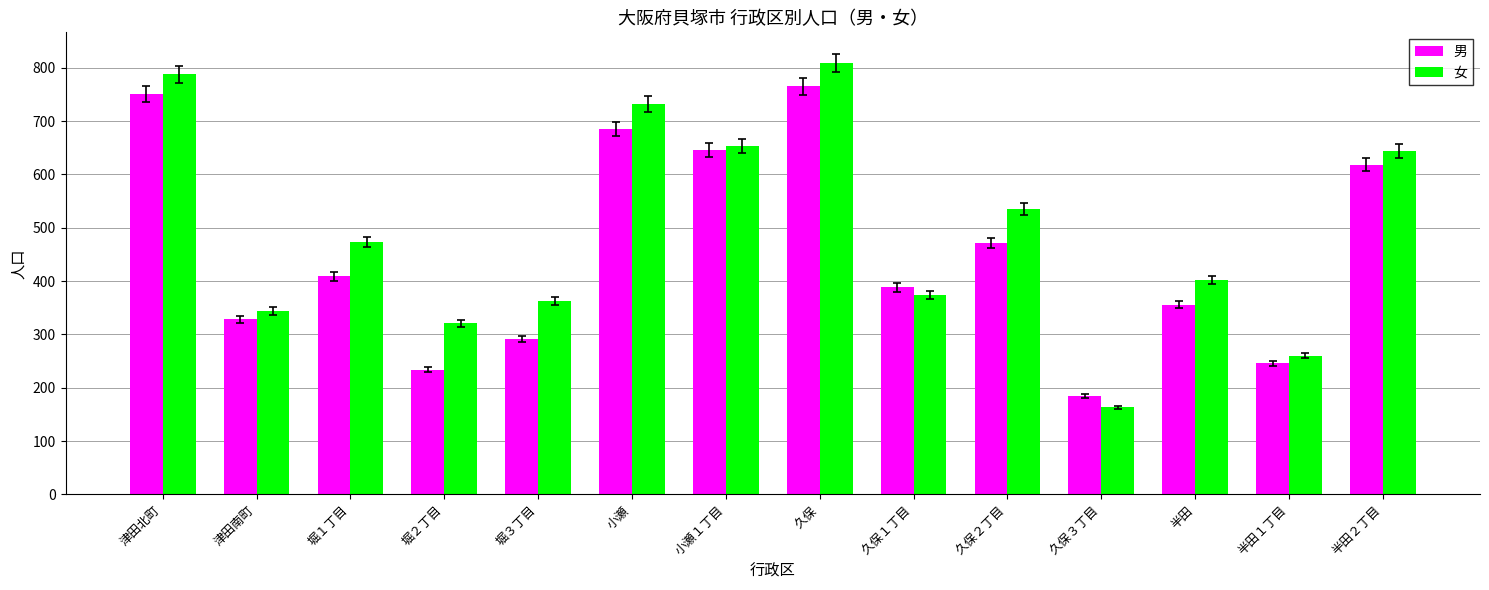

How many values in the 女 series are below 474?

7